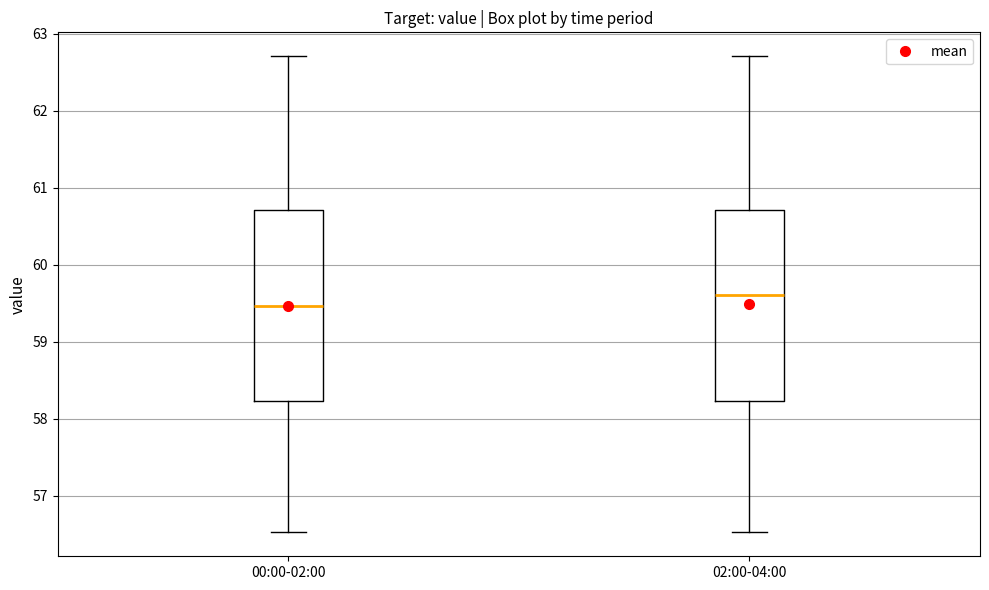

Which box has the highest median line?

02:00-04:00